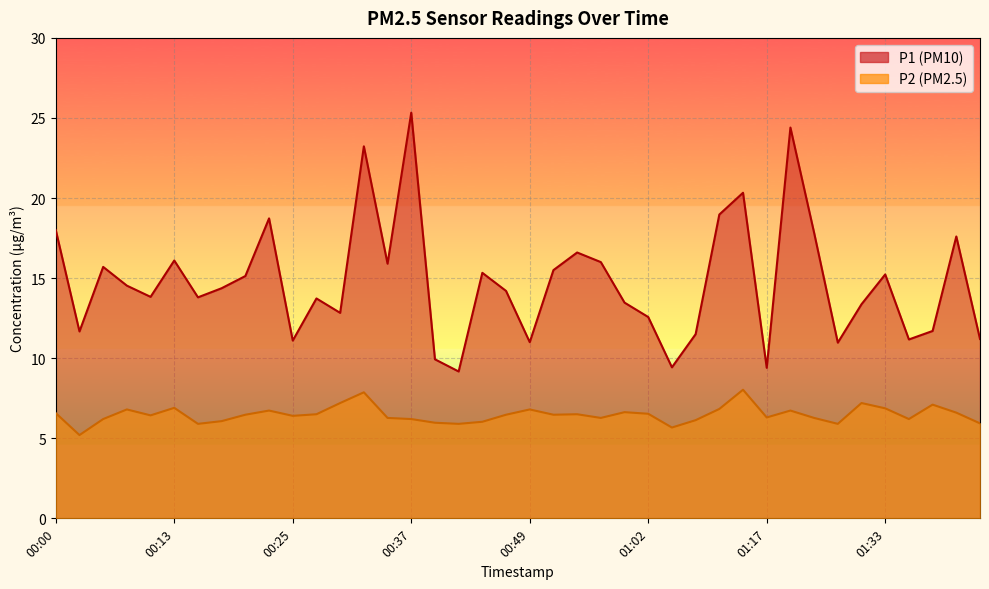

What are all the series names shown in the legend?

P1, P2